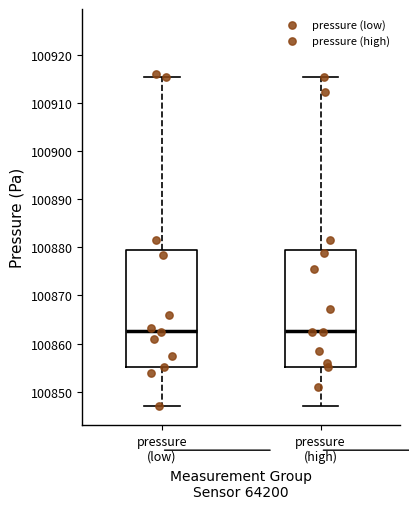

Reading left to right, transcribe this box plot: for each box, give where its median line is, the range the box spans, and where its two whiskers end, as read against the y-axis. The values are not printed on the chart, so give them approximately, as read against the axis.

pressure (low): median 100863, box 100855 to 100879, whiskers 100847 to 100915
pressure (high): median 100863, box 100855 to 100879, whiskers 100847 to 100915